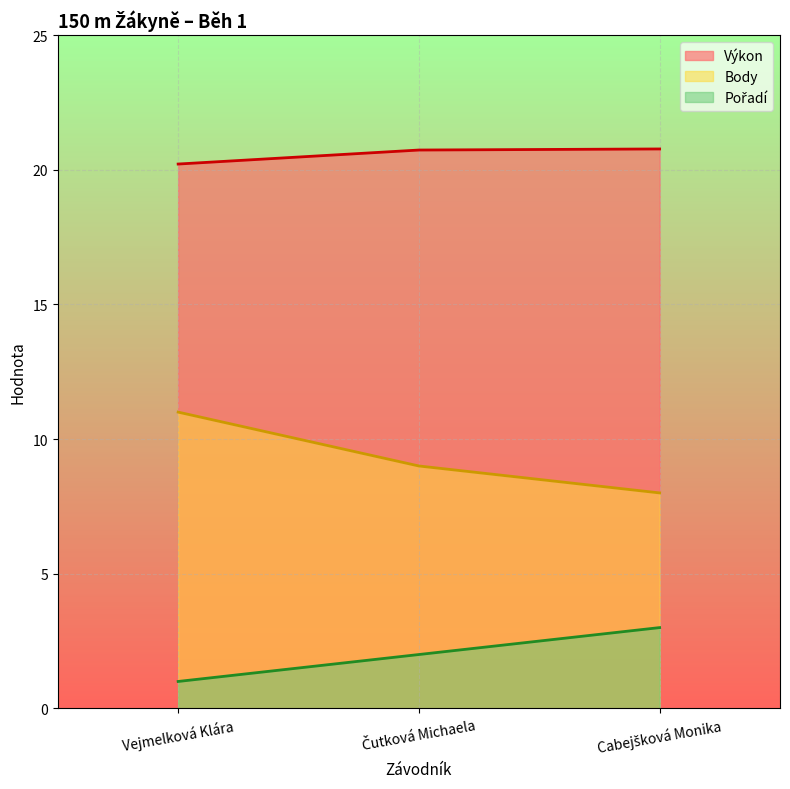

Rank the series at Čutková Michaela from highest to lowest value.

Výkon, Body, Pořadí